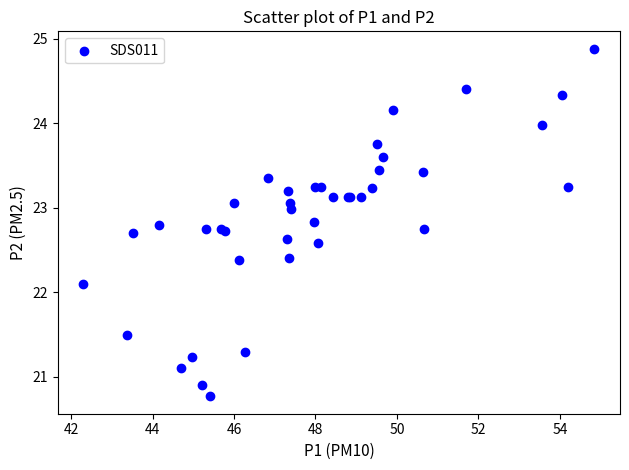

What Y value in the scatter plot is closest to 22?

22.1